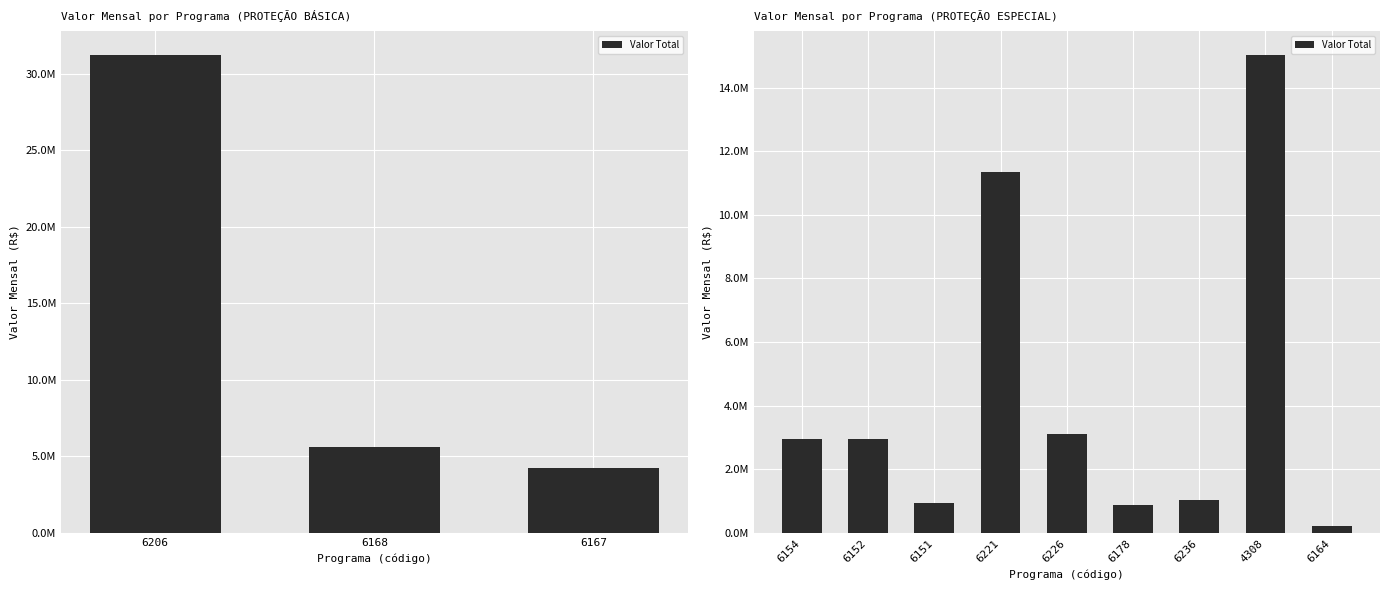

Does the chart contain stacked bars?

No